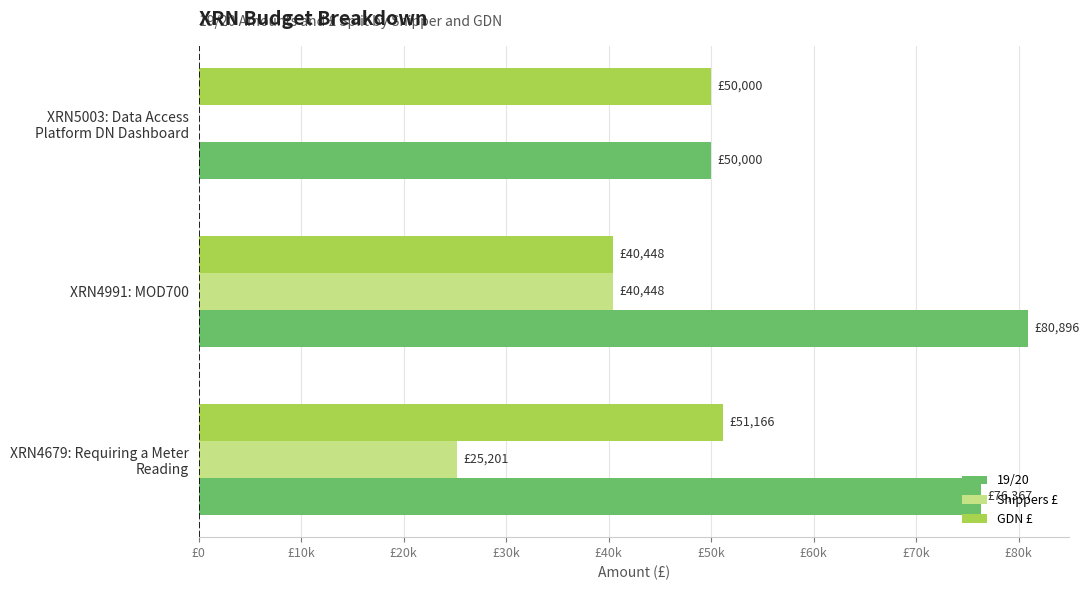

What are all the series names shown in the legend?

19/20, Shippers £, GDN £